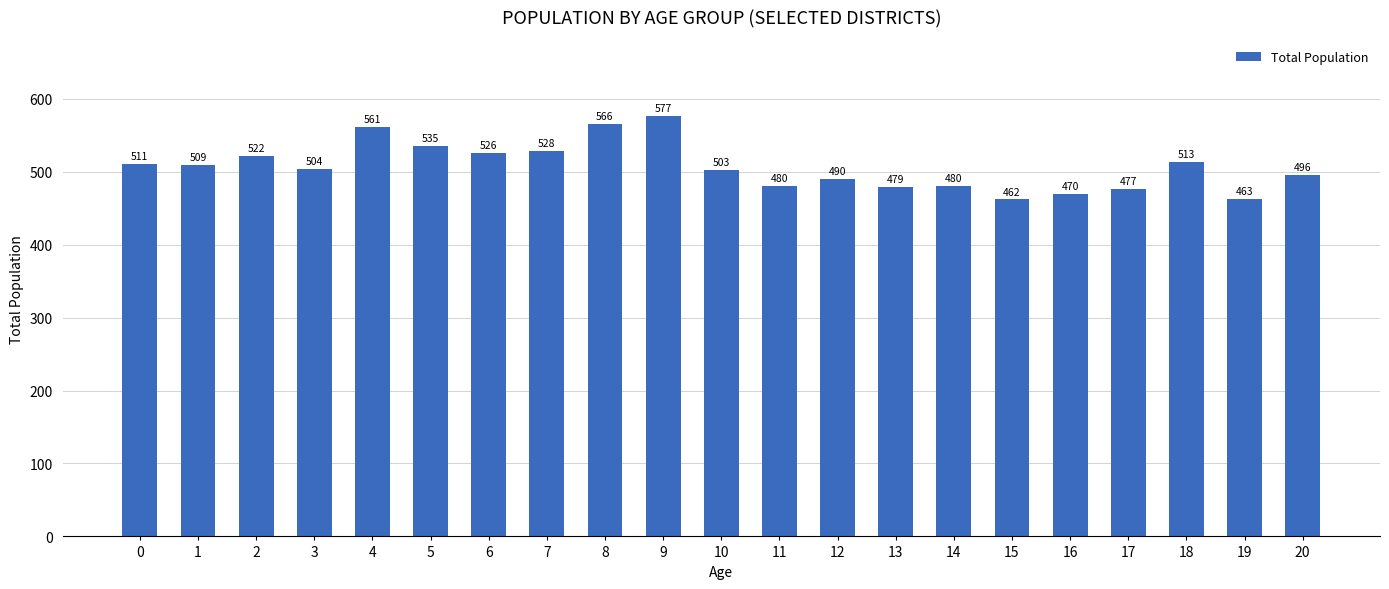

What is the minimum value shown in the chart?

462